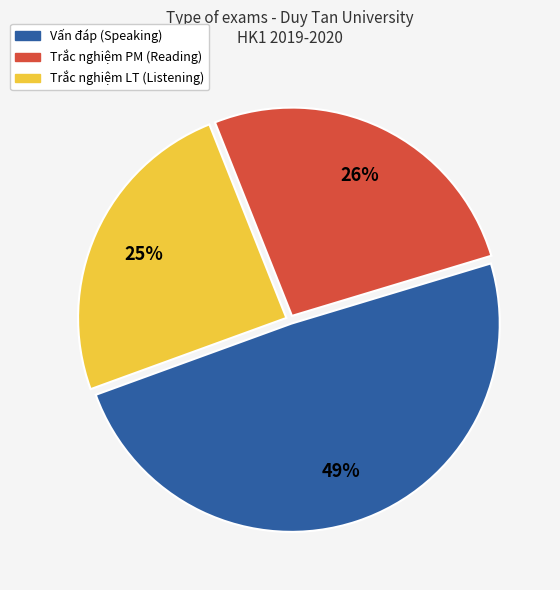

Does any single category account for the majority?

No